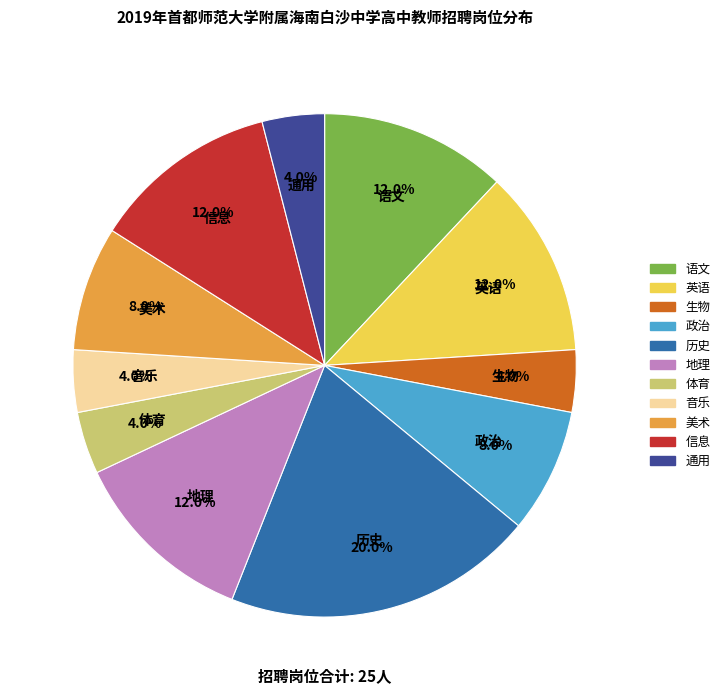

To the nearest percent, what is the combined percentage of 体育 and 生物?

8%